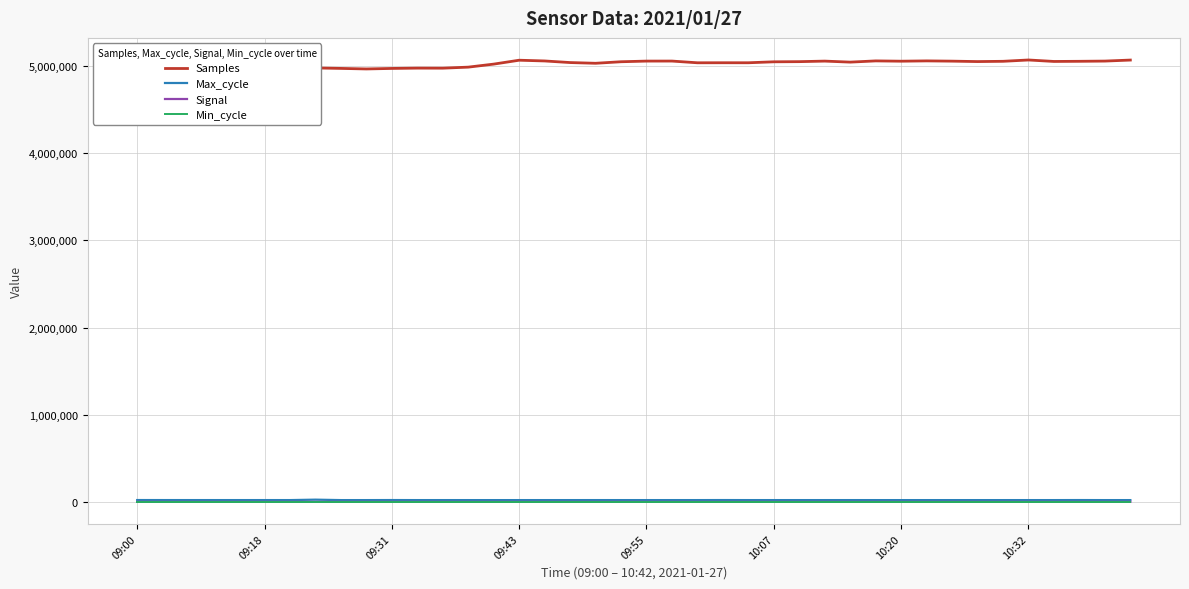

How many categories are shown in the chart?

40